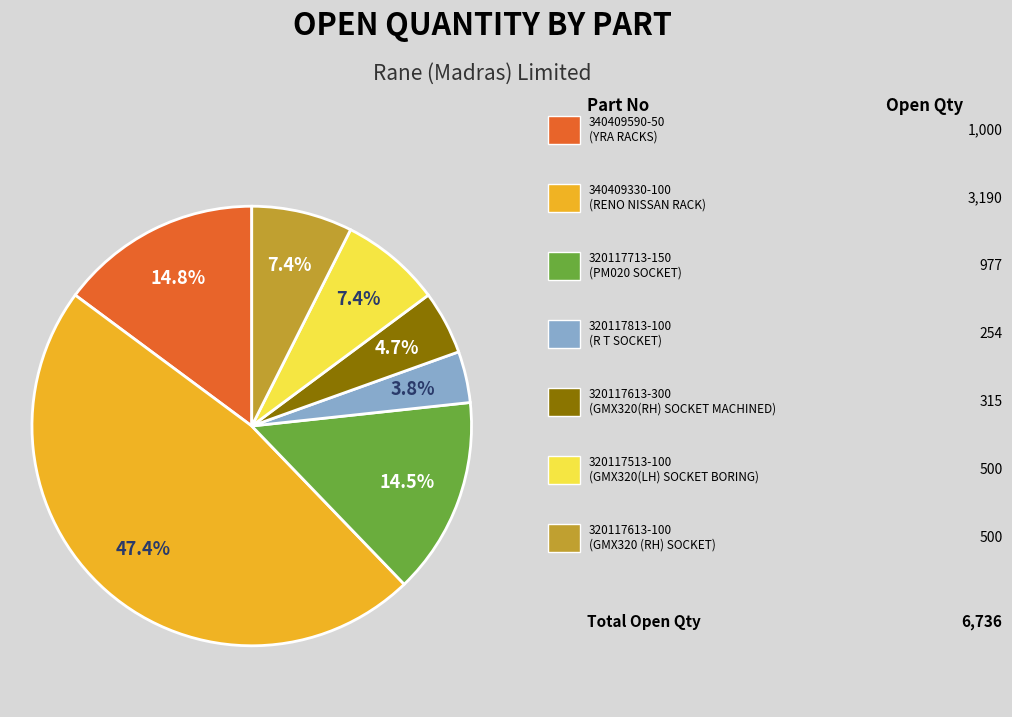

Does any single category account for the majority?

No